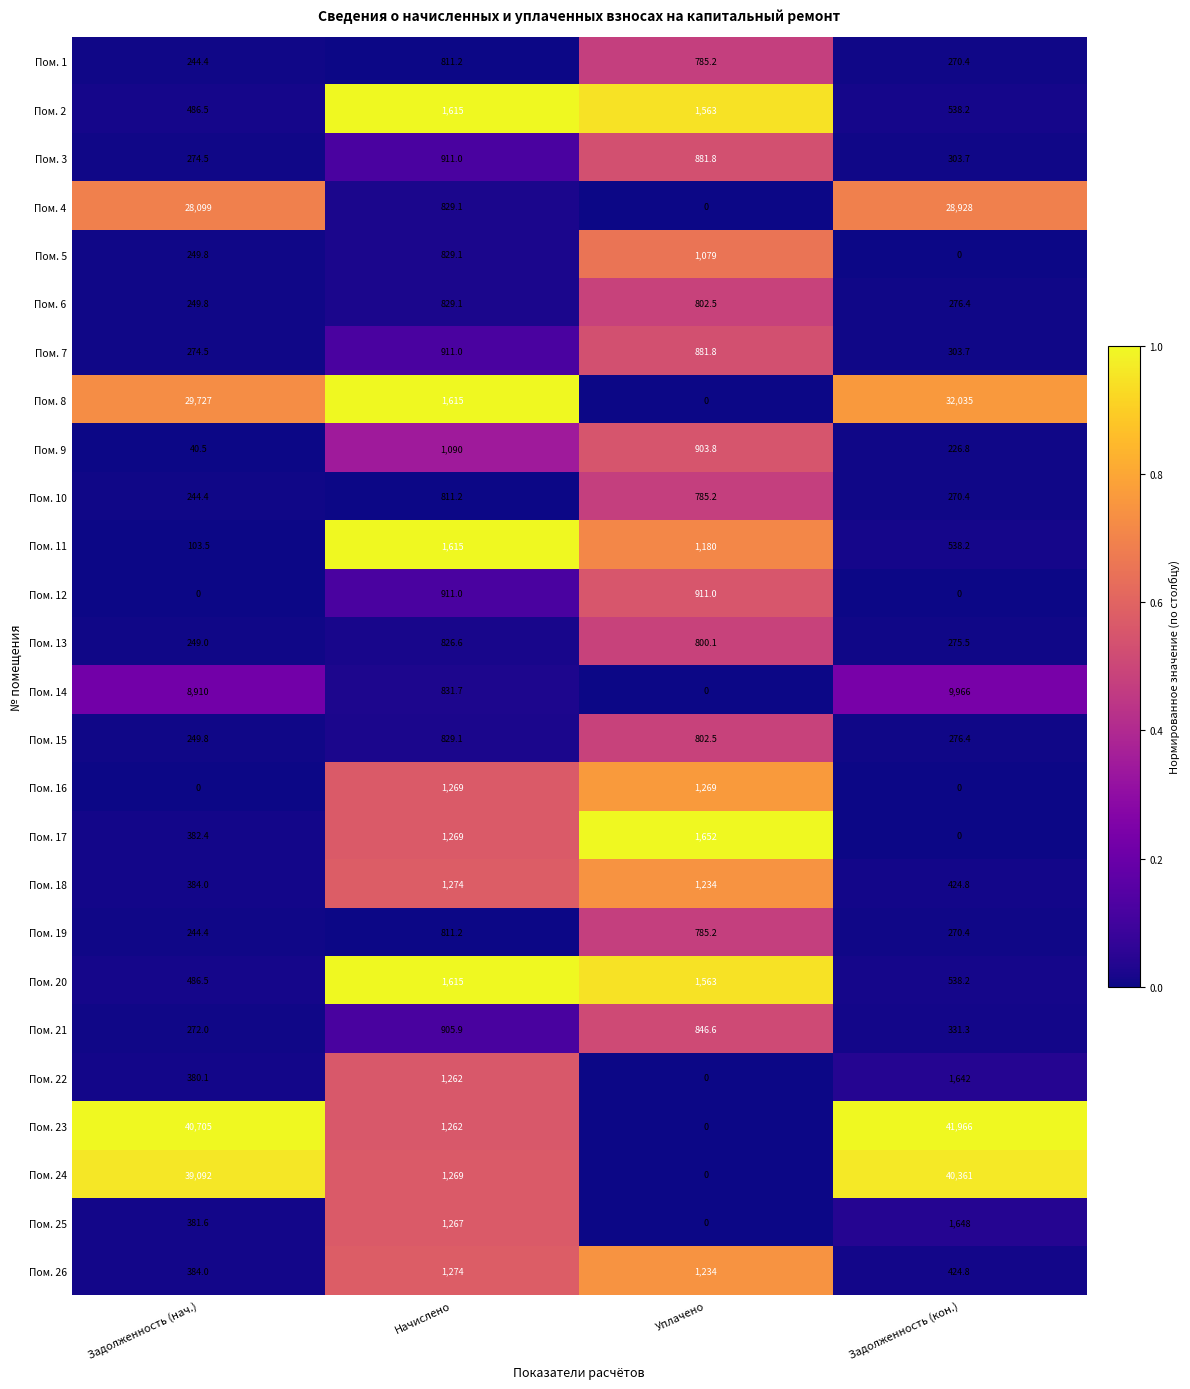

What is the approximate value of Пом. 15 at Уплачено?

802.5